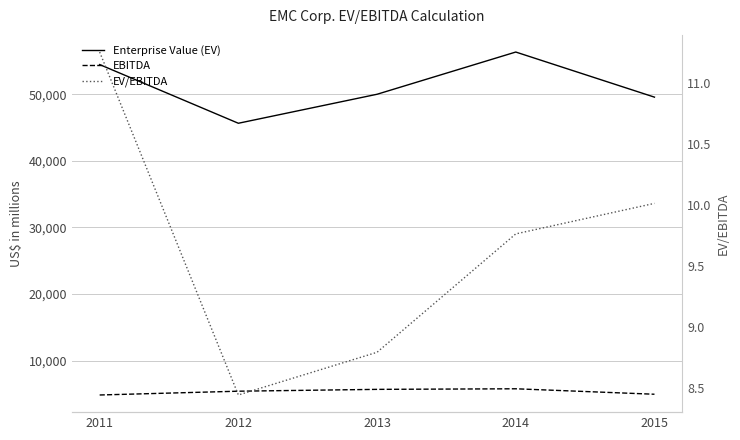

What is the difference between the EV/EBITDA values at 2012 and 2013?

0.3